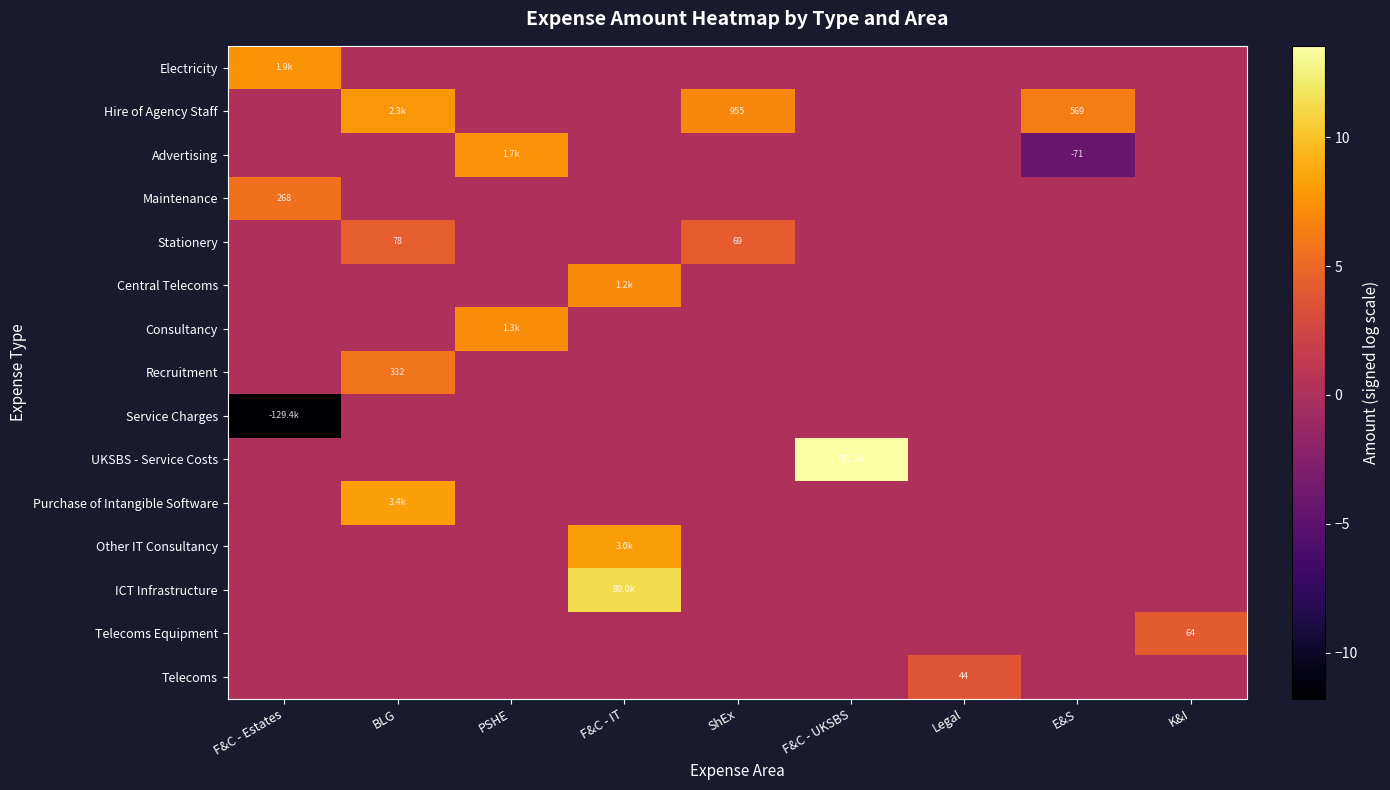

What is the maximum value for Hire of Agency Staff?

7.7